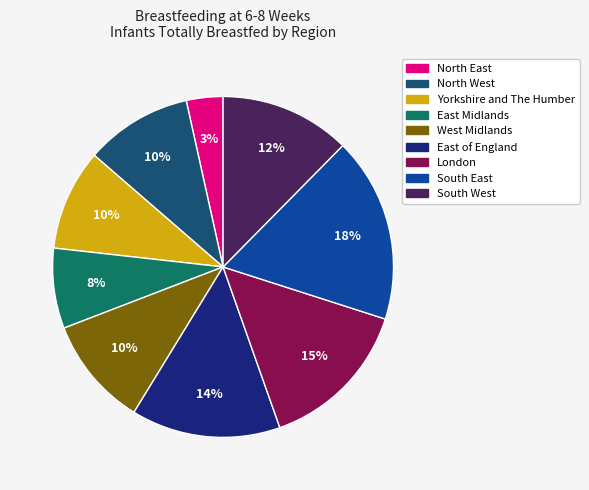

To the nearest percent, what is the average slice percentage?

11%